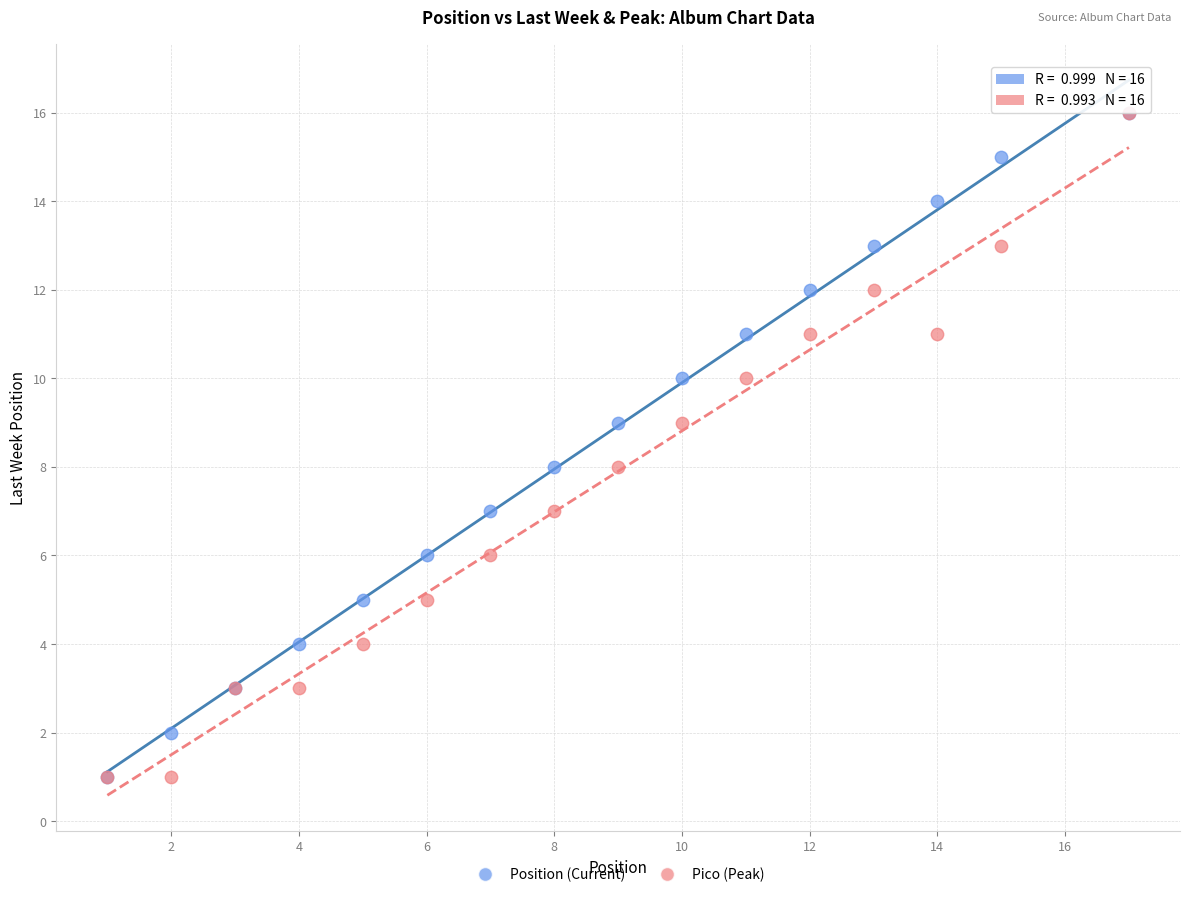

What are all the series names shown in the legend?

Position (Current), Pico (Peak)